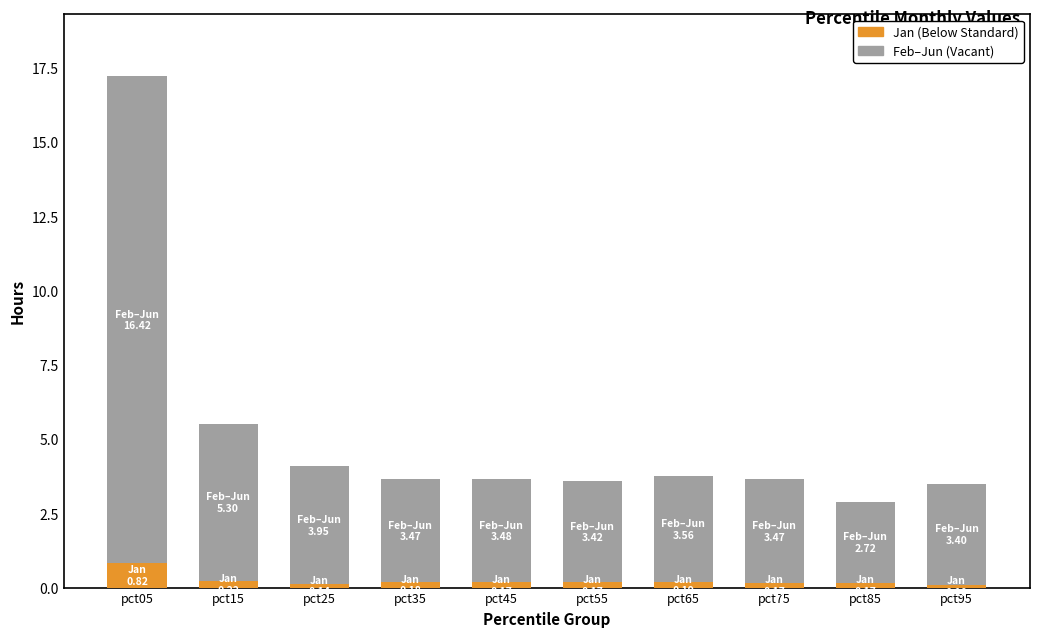

What is the highest value of the Jan (Below Standard) series?

0.8